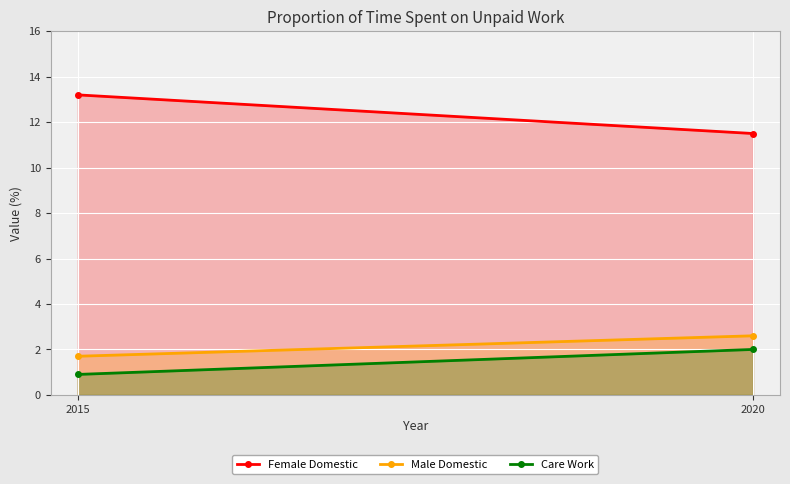

How many values in the Proportion of time spent on unpaid domestic work (Male) series are below 2?

1